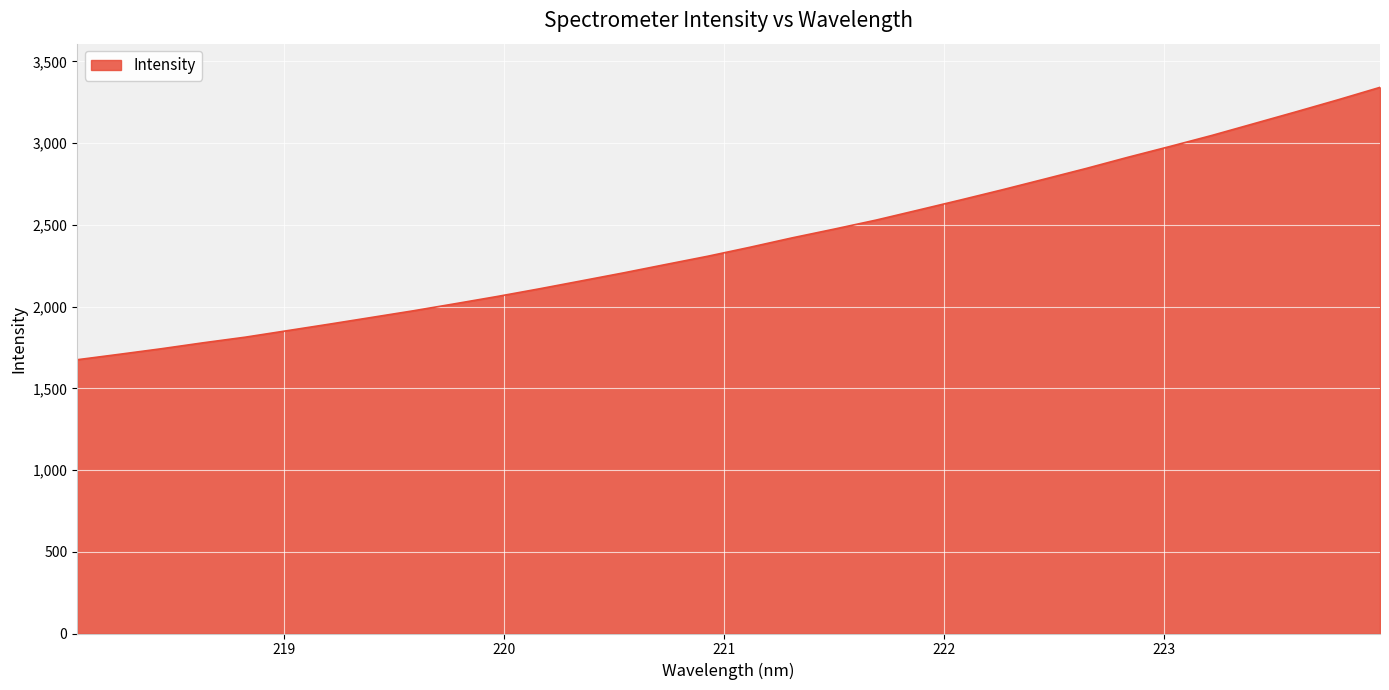

What is the greatest value displayed?

3341.1